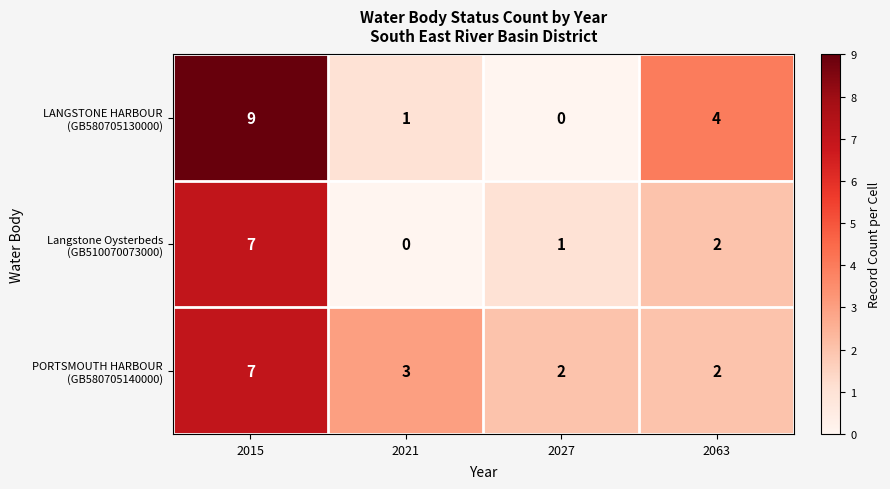

At which category is the sum across all series the highest?

2015